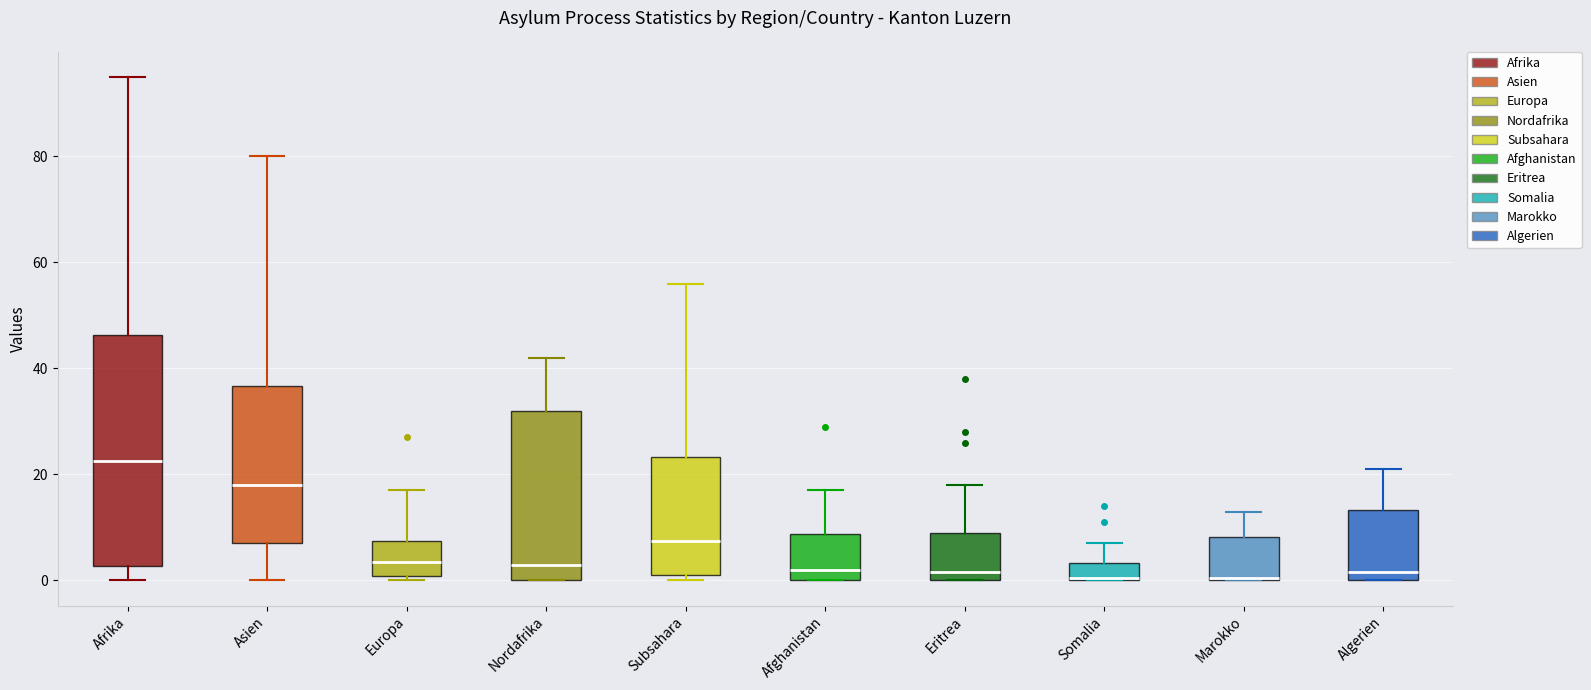

Which box is the tallest, from its lower edge to its upper edge?

Afrika